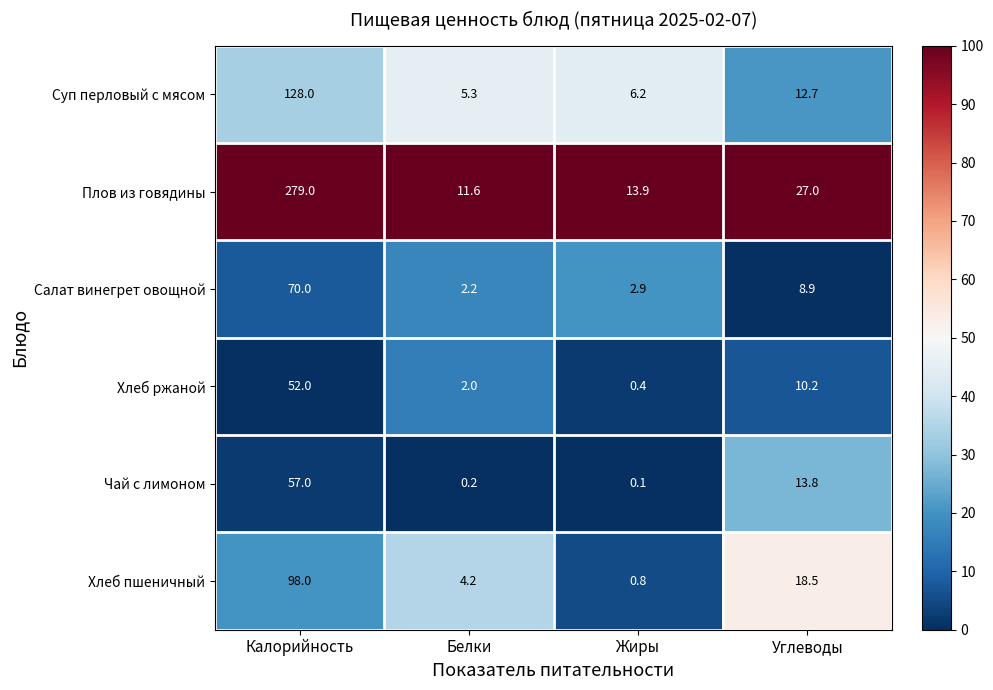

The Чай с лимоном series shows 13.8 at Углеводы. True or false?

True